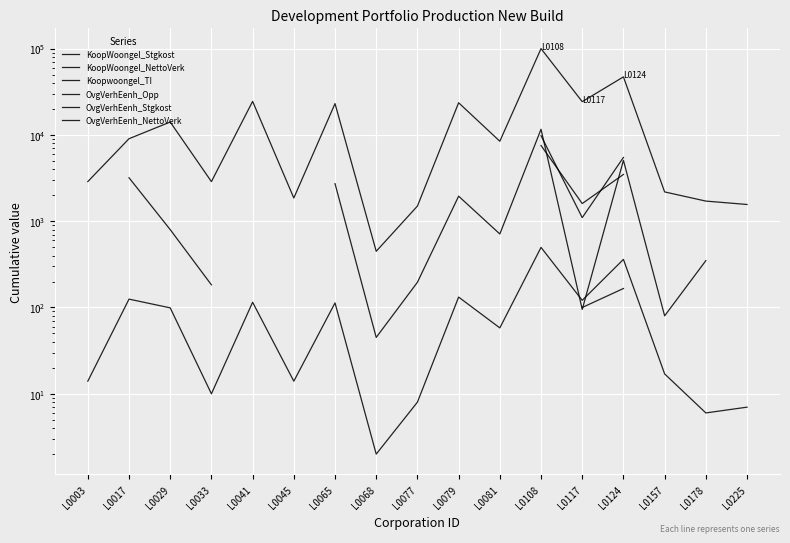

How many lines are shown in the chart?

6